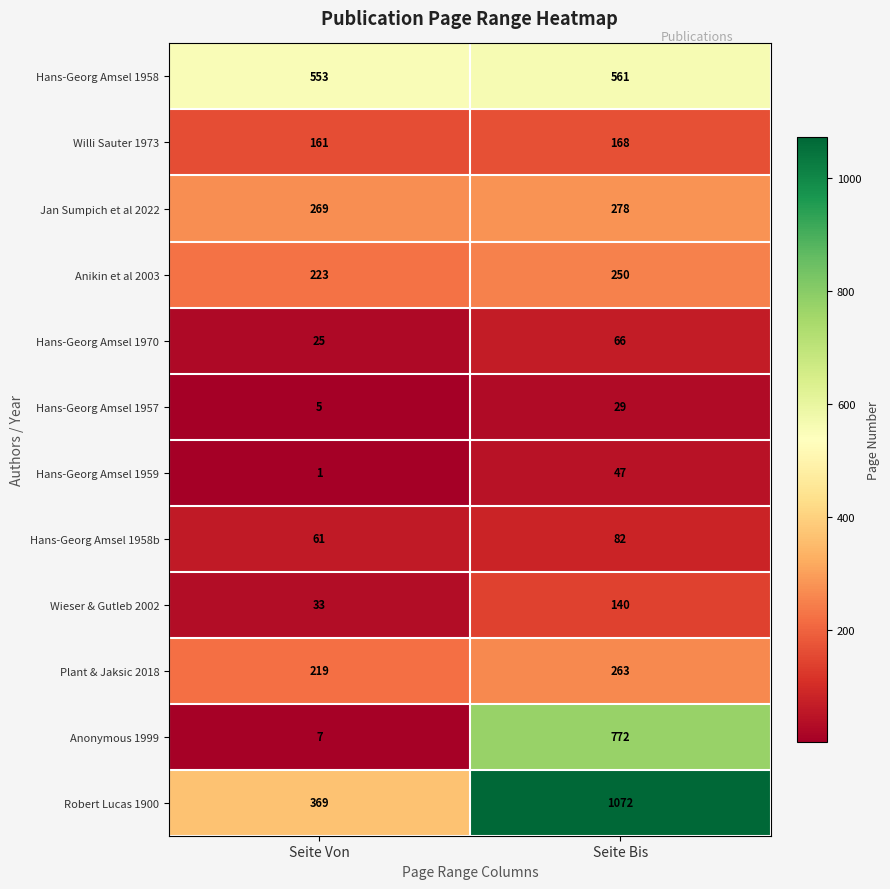

What is the total value across all series at Seite Bis?

3728